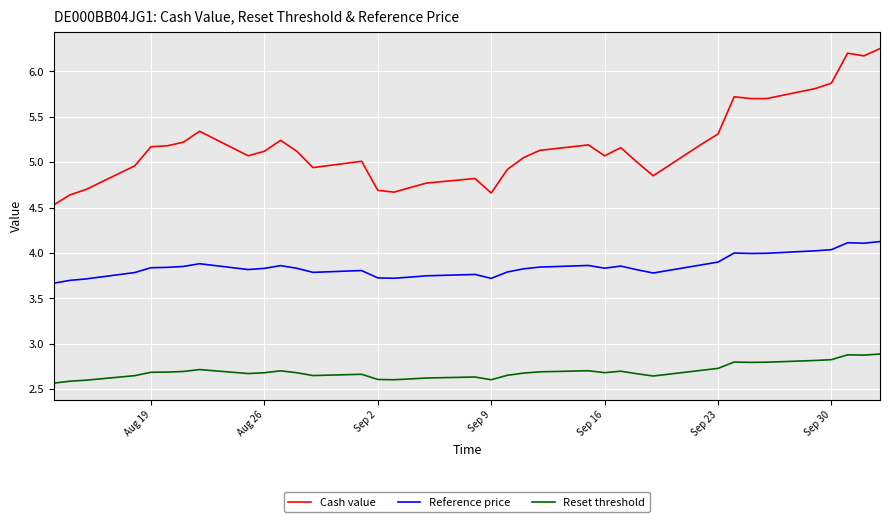

How many lines are shown in the chart?

3